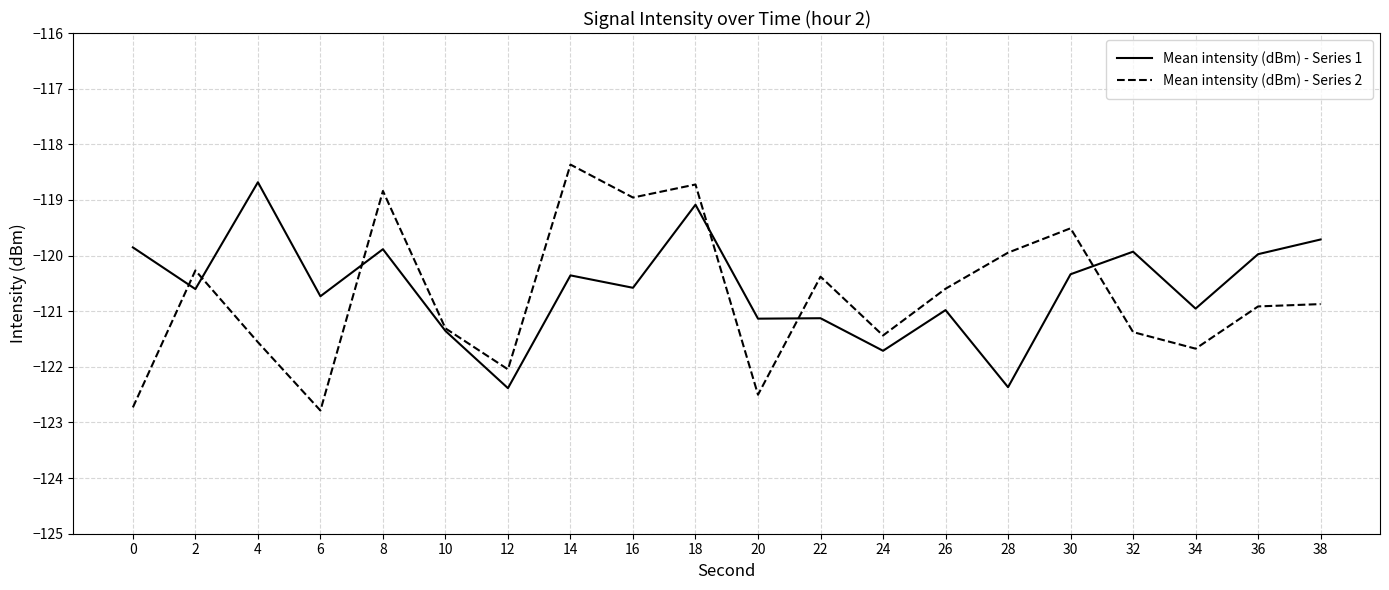

What are all the series names shown in the legend?

Mean intensity (dBm) - Series 1, Mean intensity (dBm) - Series 2